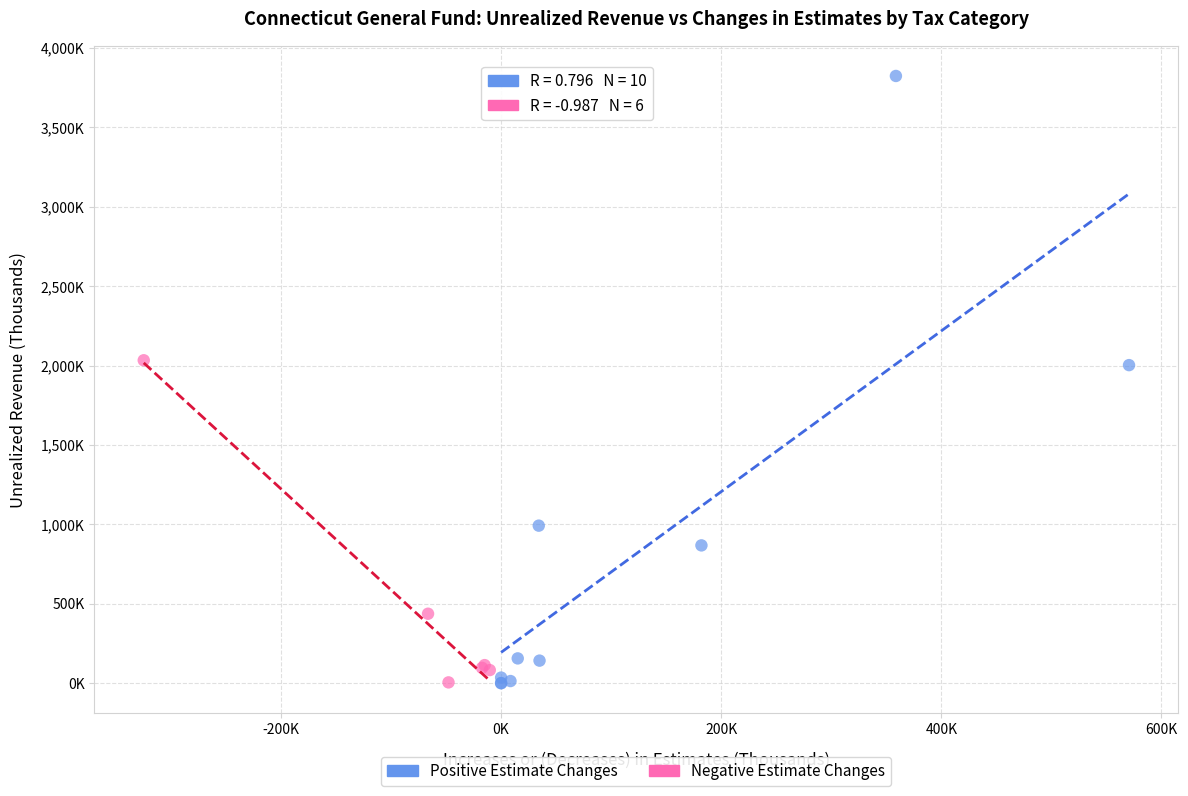

Which series contains the highest Y value?

Positive Estimate Changes